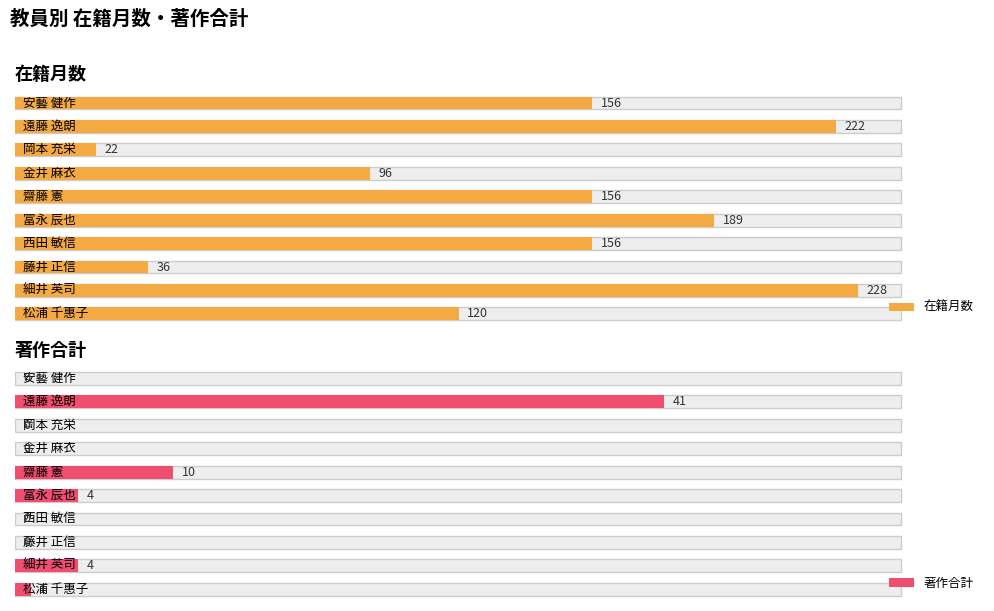

Rank the series by their average value, from lowest to highest.

著作合計, 在籍月数